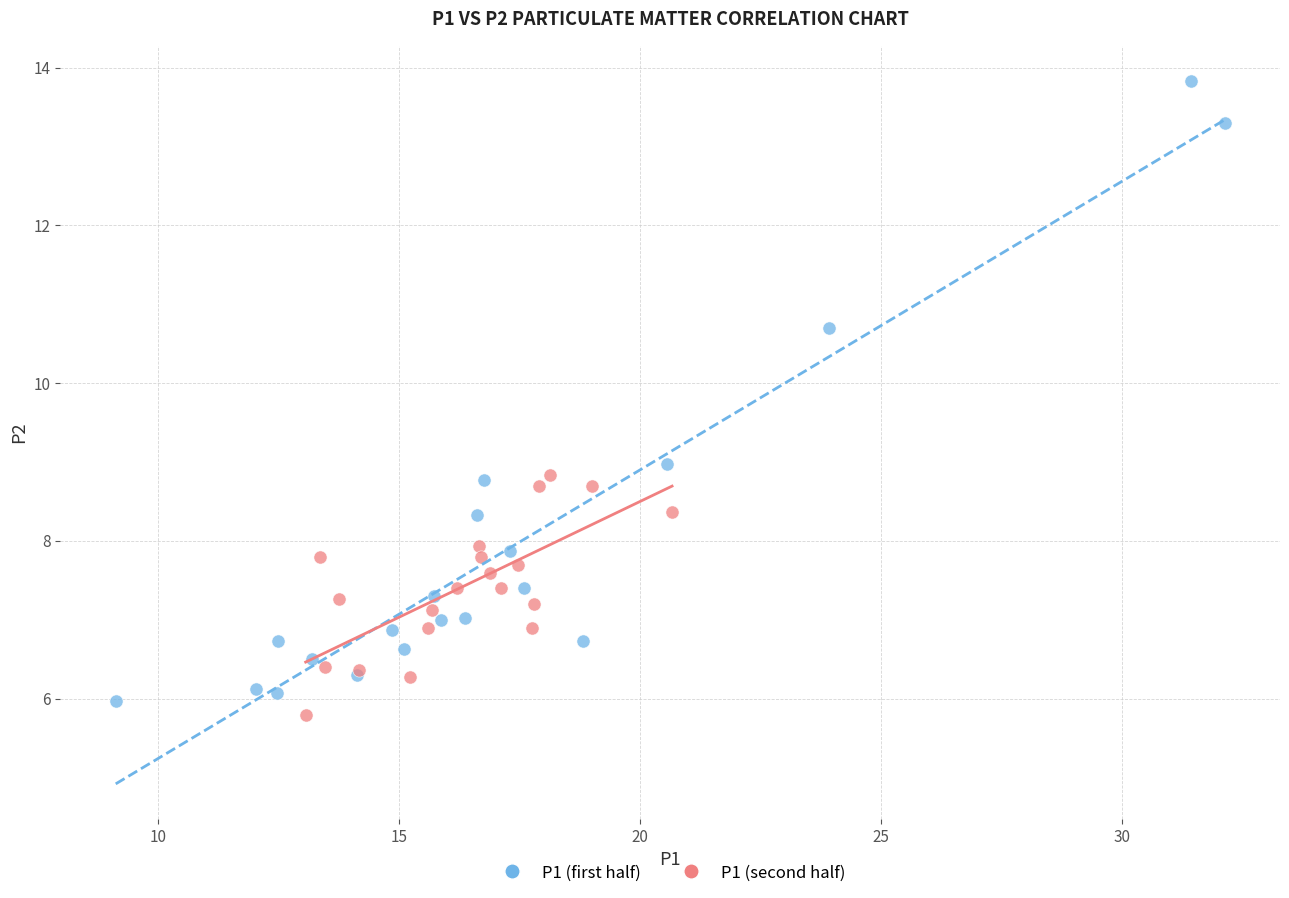

Which series contains the highest Y value?

P1 (first half)